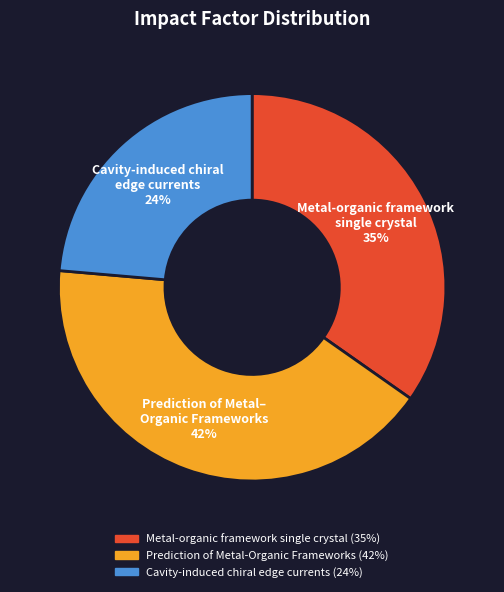

What percentage is the Metal-organic framework single crystal slice, to the nearest percent?

35%